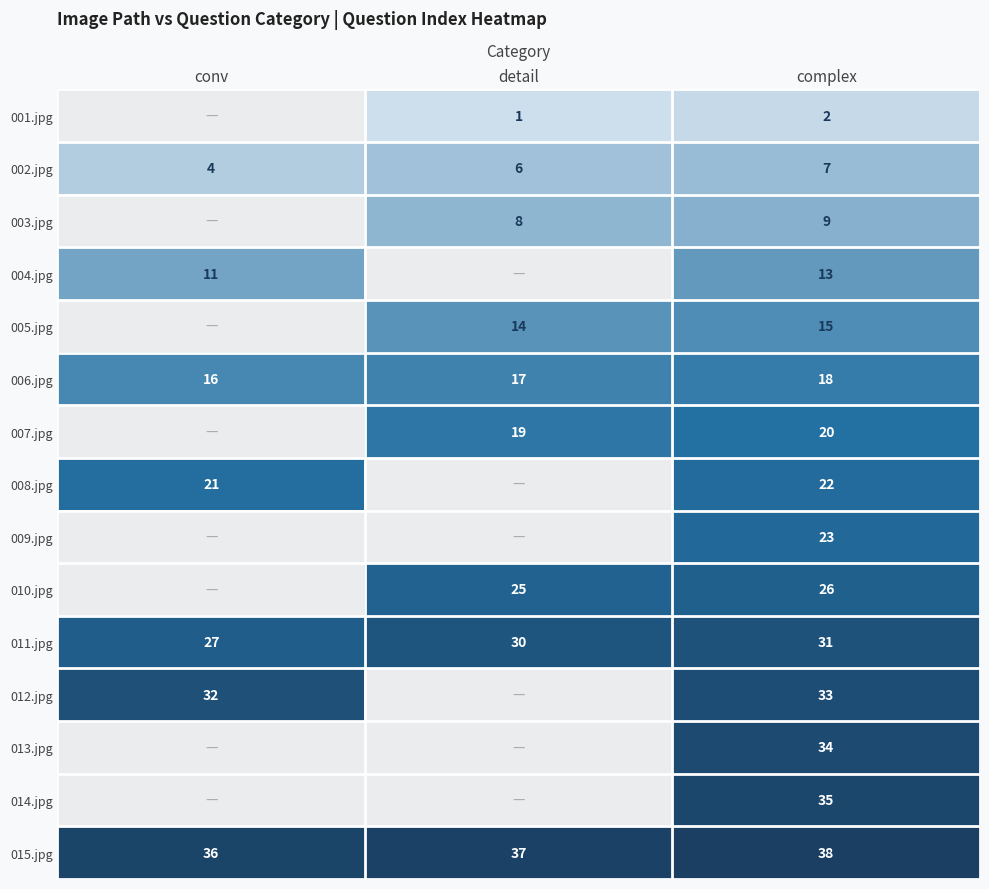

At which category does the chart reach its minimum across all series?

detail